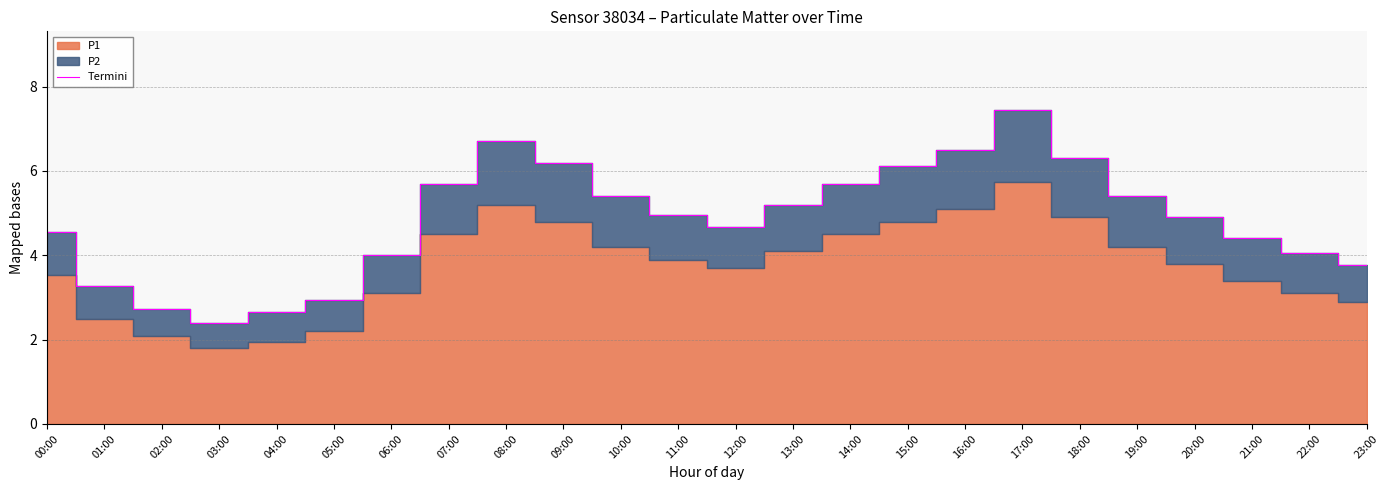

At which category does the data reach its first local peak?

08:00